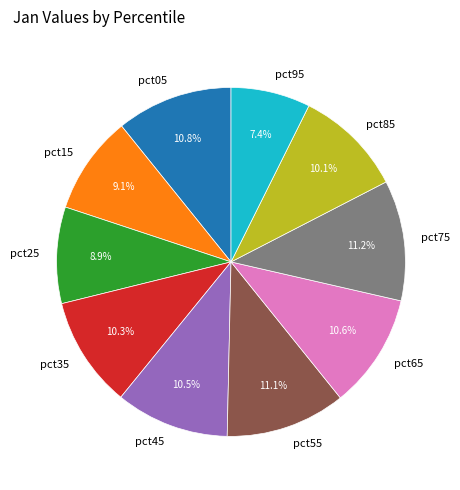

What is the smallest slice in the pie chart?

pct95